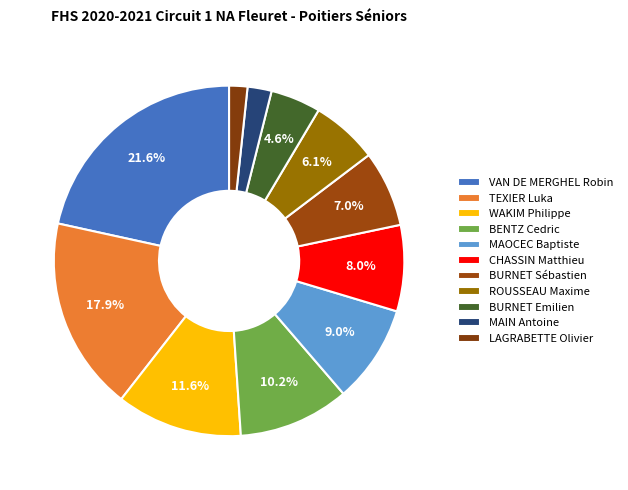

What portion of the pie excludes BURNET Emilien?

95.4%